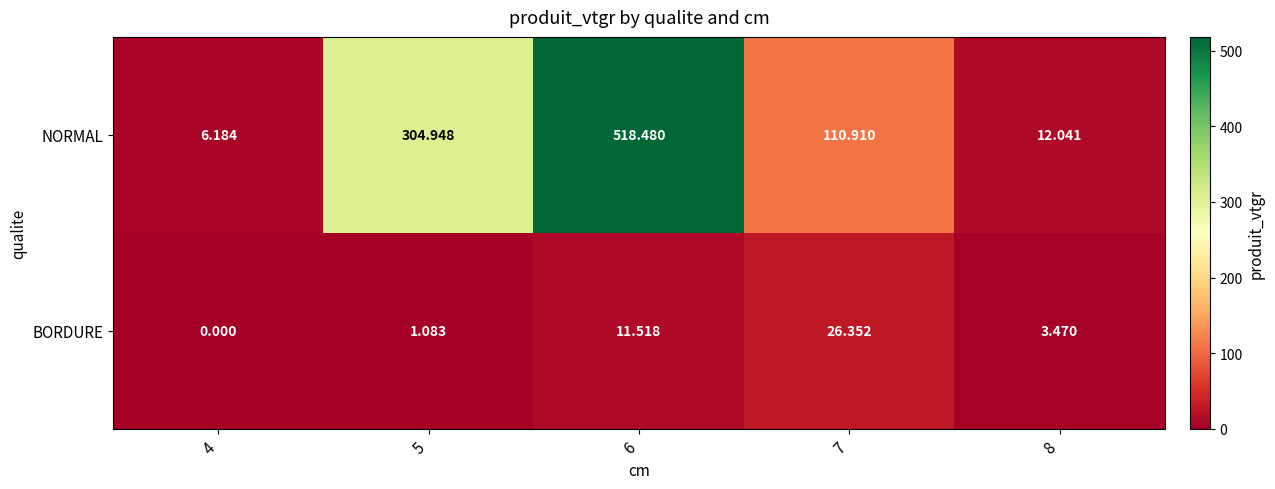

Is the value of NORMAL at 5 greater than the value of BORDURE at 7?

Yes